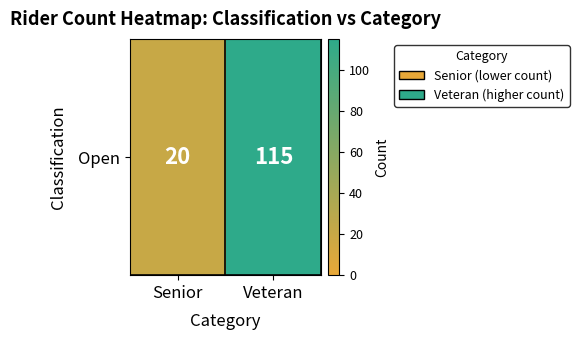

What is the sum of all values?

135